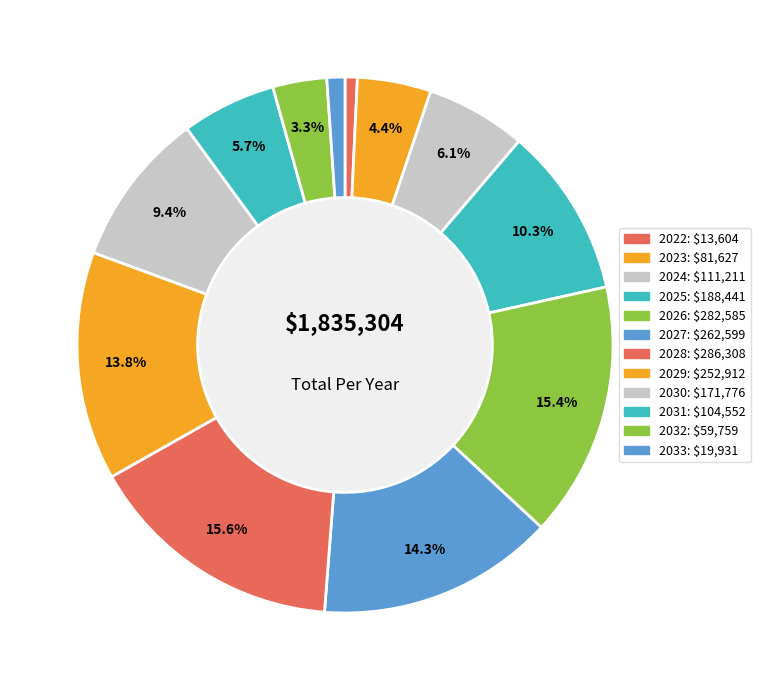

Count the number of slices in the pie.

12